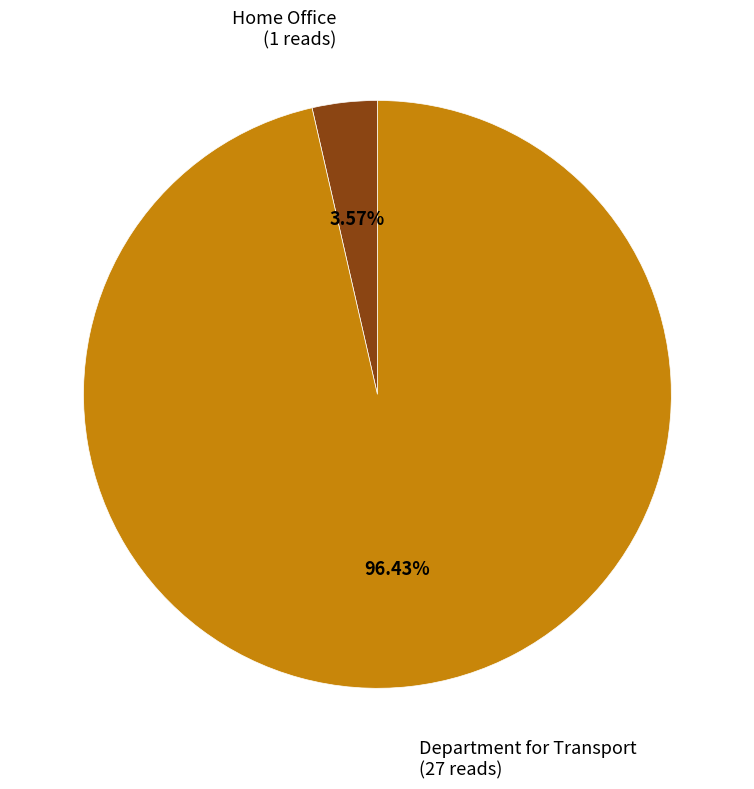

To the nearest percent, what is the difference between the Home Office and Department for Transport slice percentages?

93%